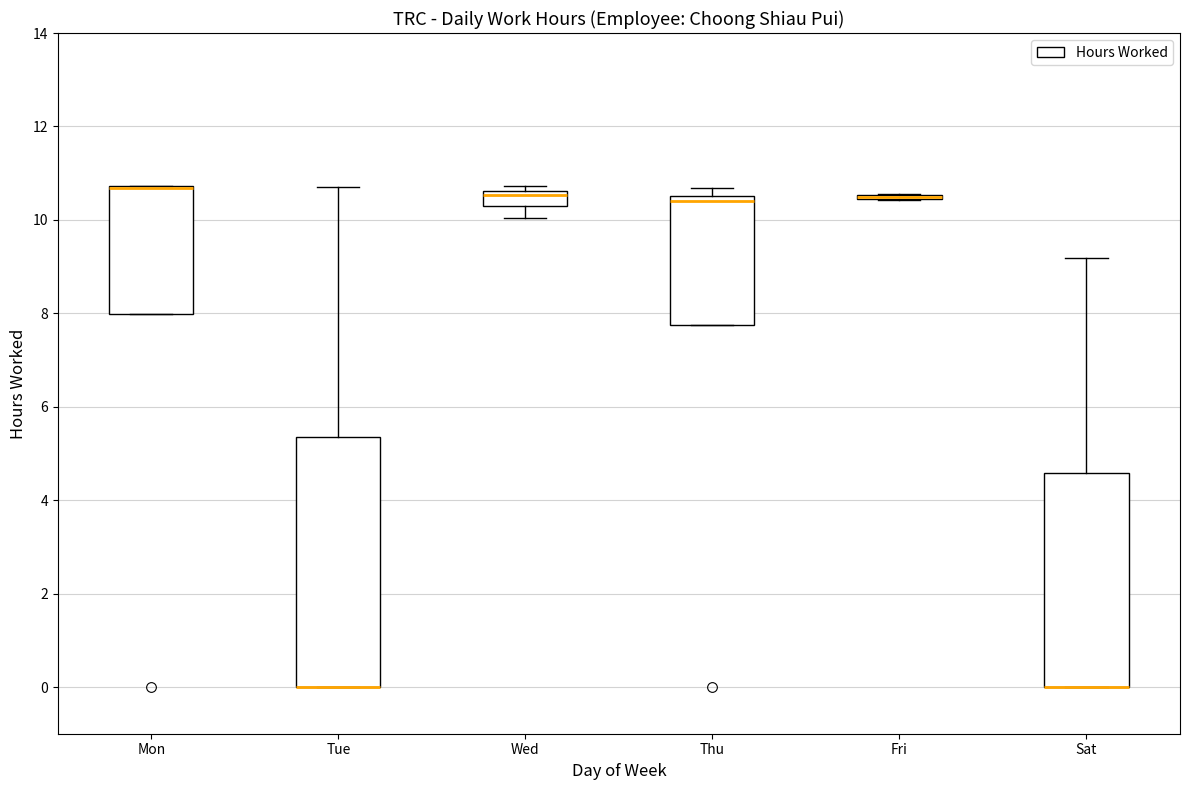

Comparing the boxes themselves (not the whiskers), which one is the tallest?

Tue